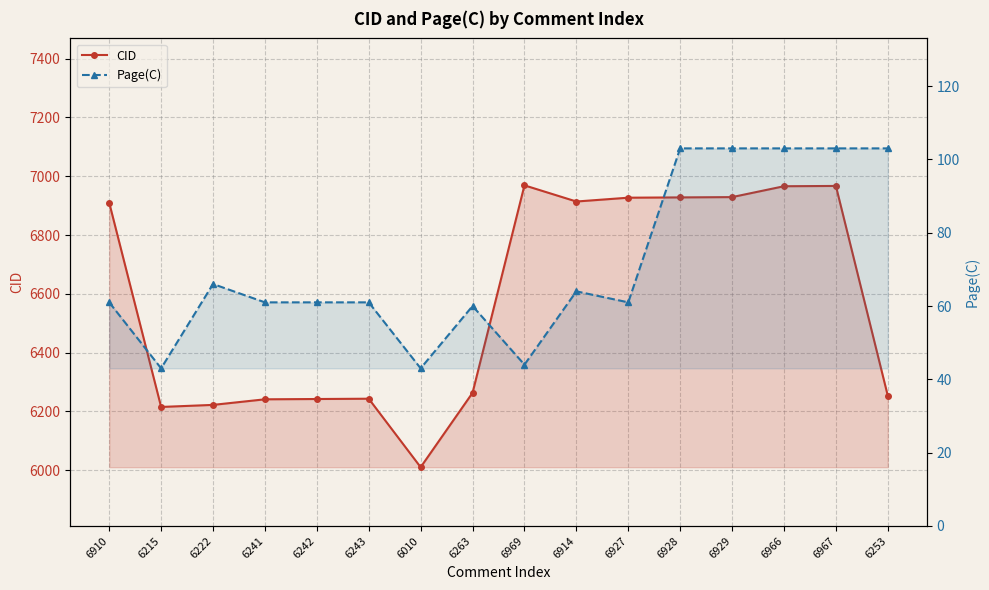

How many lines are shown in the chart?

2